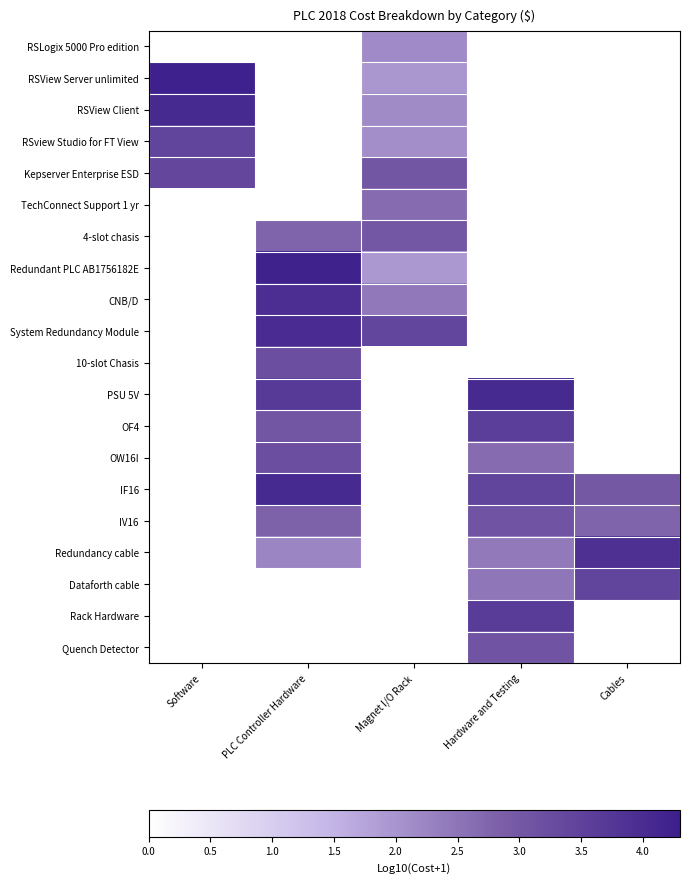

Reading left to right, what are all the values shown in this chart?

RSLogix 5000 Pro edition: Software=0.0	PLC Controller Hardware=0.0	Magnet I/O Rack=2.2	Hardware and Testing=0.0	Cables=0.0
RSView Server unlimited: Software=4.2	PLC Controller Hardware=0.0	Magnet I/O Rack=2.0	Hardware and Testing=0.0	Cables=0.0
RSView Client: Software=4.0	PLC Controller Hardware=0.0	Magnet I/O Rack=2.1	Hardware and Testing=0.0	Cables=0.0
RSview Studio for FT View: Software=3.4	PLC Controller Hardware=0.0	Magnet I/O Rack=2.1	Hardware and Testing=0.0	Cables=0.0
Kepserver Enterprise ESD: Software=3.4	PLC Controller Hardware=0.0	Magnet I/O Rack=3.0	Hardware and Testing=0.0	Cables=0.0
TechConnect Support 1 yr: Software=0.0	PLC Controller Hardware=0.0	Magnet I/O Rack=2.6	Hardware and Testing=0.0	Cables=0.0
4-slot chasis: Software=0.0	PLC Controller Hardware=2.8	Magnet I/O Rack=3.0	Hardware and Testing=0.0	Cables=0.0
Redundant PLC AB1756182E: Software=0.0	PLC Controller Hardware=4.2	Magnet I/O Rack=1.9	Hardware and Testing=0.0	Cables=0.0
CNB/D: Software=0.0	PLC Controller Hardware=3.9	Magnet I/O Rack=2.4	Hardware and Testing=0.0	Cables=0.0
System Redundancy Module: Software=0.0	PLC Controller Hardware=4.0	Magnet I/O Rack=3.4	Hardware and Testing=0.0	Cables=0.0
10-slot Chasis: Software=0.0	PLC Controller Hardware=3.2	Magnet I/O Rack=0.0	Hardware and Testing=0.0	Cables=0.0
PSU 5V: Software=0.0	PLC Controller Hardware=3.7	Magnet I/O Rack=0.0	Hardware and Testing=4.0	Cables=0.0
OF4: Software=0.0	PLC Controller Hardware=3.0	Magnet I/O Rack=0.0	Hardware and Testing=3.6	Cables=0.0
OW16I: Software=0.0	PLC Controller Hardware=3.2	Magnet I/O Rack=0.0	Hardware and Testing=2.7	Cables=0.0
IF16: Software=0.0	PLC Controller Hardware=4.0	Magnet I/O Rack=0.0	Hardware and Testing=3.4	Cables=3.0
IV16: Software=0.0	PLC Controller Hardware=2.8	Magnet I/O Rack=0.0	Hardware and Testing=3.1	Cables=2.8
Redundancy cable: Software=0.0	PLC Controller Hardware=2.2	Magnet I/O Rack=0.0	Hardware and Testing=2.4	Cables=3.9
Dataforth cable: Software=0.0	PLC Controller Hardware=0.0	Magnet I/O Rack=0.0	Hardware and Testing=2.5	Cables=3.5
Rack Hardware: Software=0.0	PLC Controller Hardware=0.0	Magnet I/O Rack=0.0	Hardware and Testing=3.6	Cables=0.0
Quench Detector: Software=0.0	PLC Controller Hardware=0.0	Magnet I/O Rack=0.0	Hardware and Testing=3.1	Cables=0.0